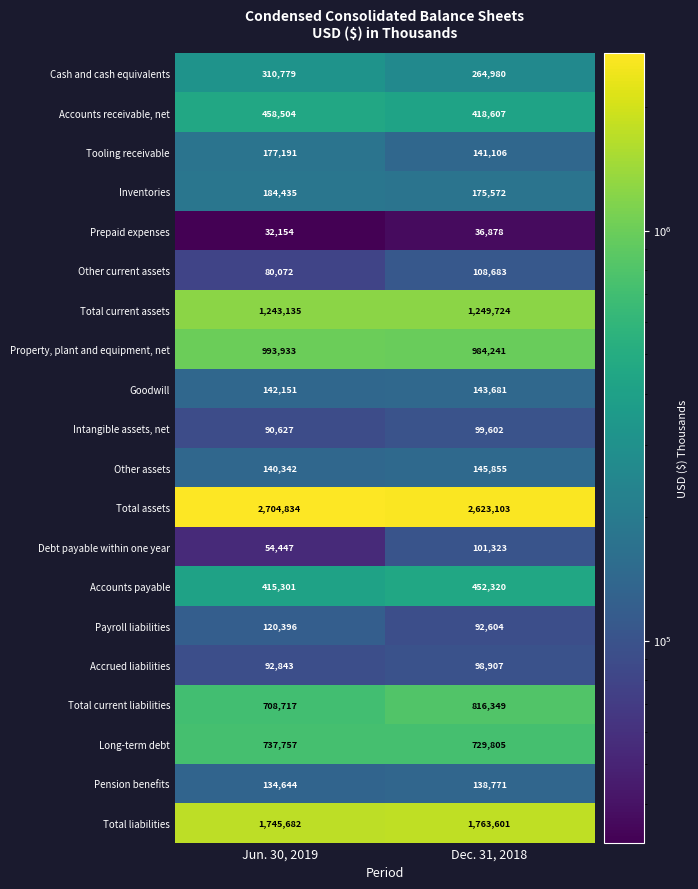

What value does the Tooling receivable series have at Jun. 30, 2019, to the nearest 100?

177200